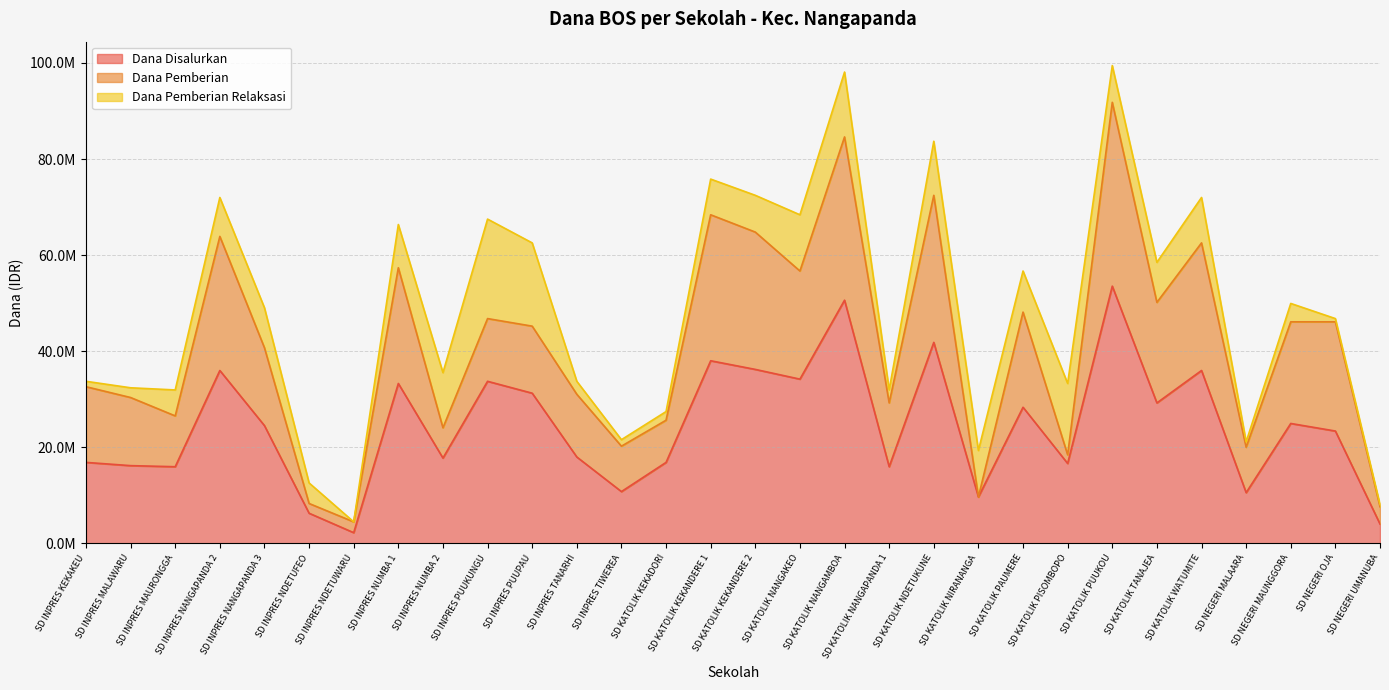

True or false: Dana Disalurkan and Dana Pemberian cross at least once.

False